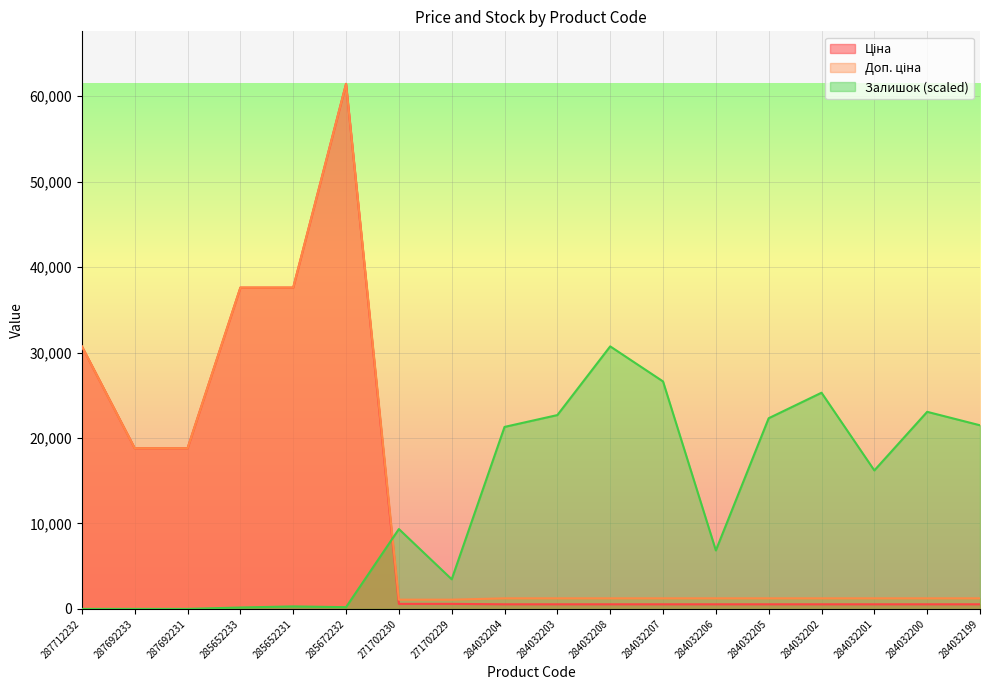

At which label does Ціна reach its peak?

285672232